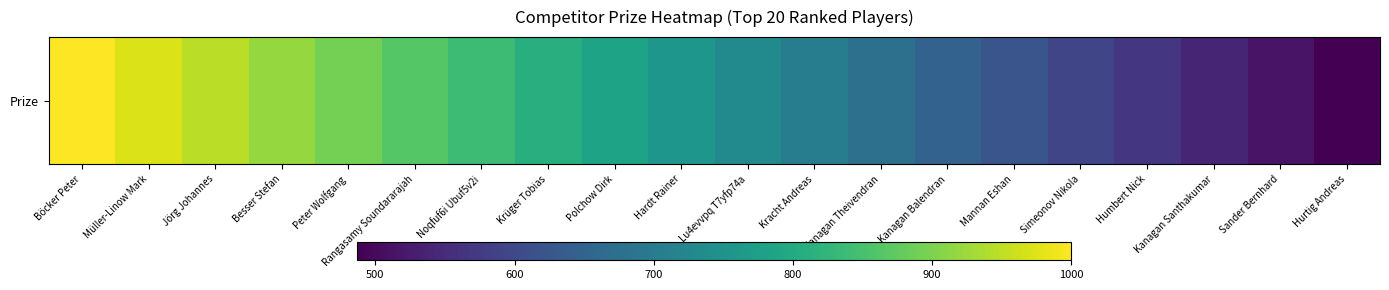

Count the number of categories in the chart.

20